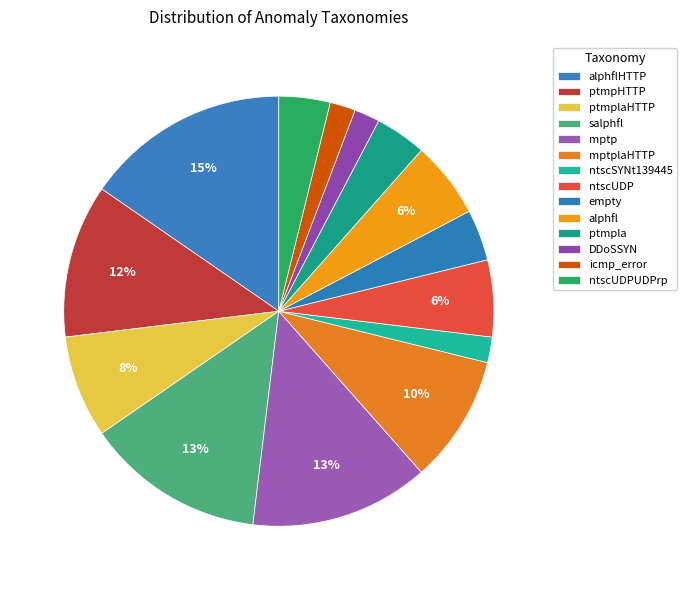

How many segments does this pie chart have?

14